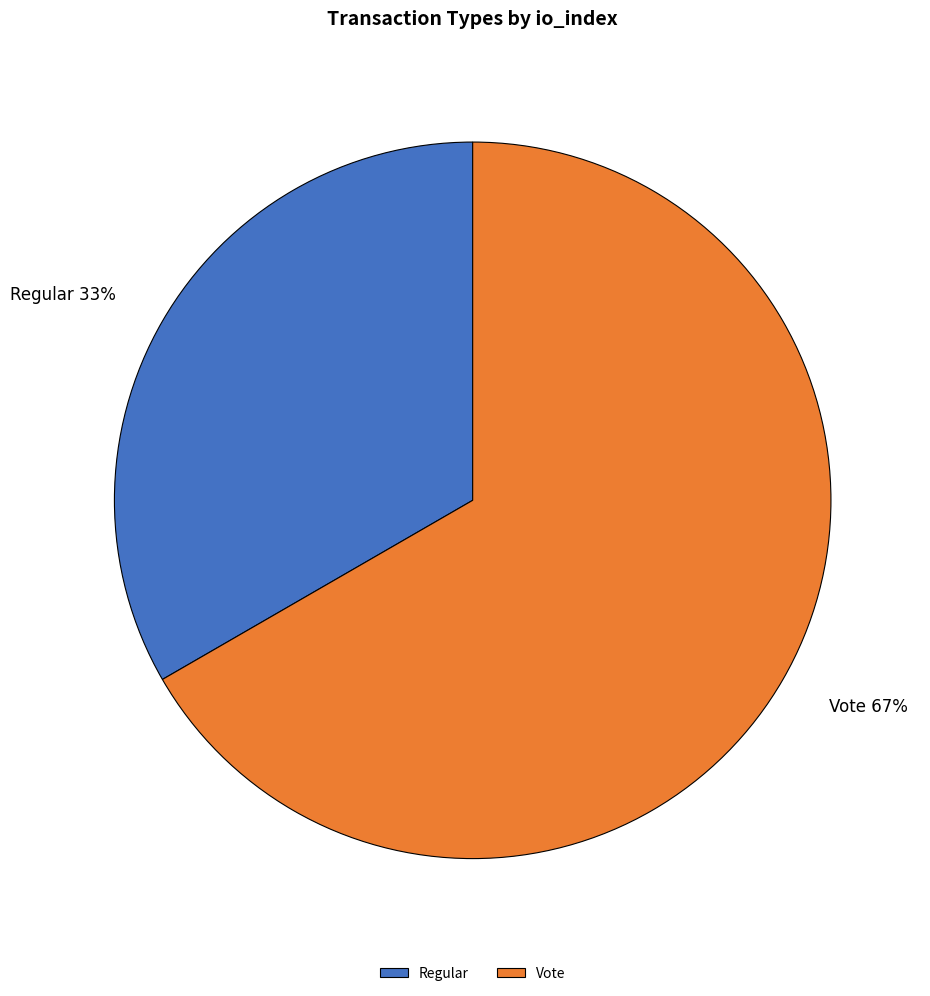

To the nearest percent, what portion does Vote represent?

67%